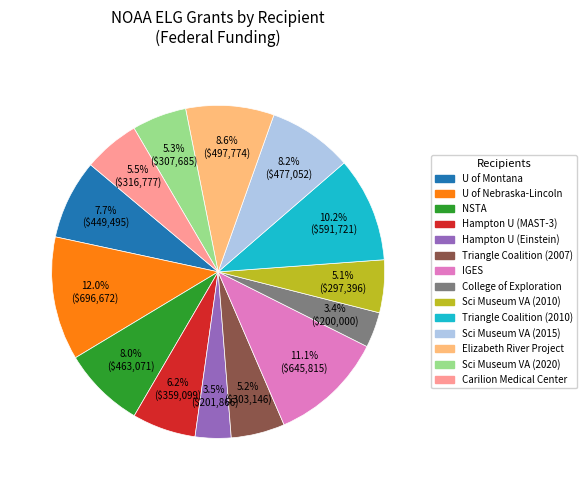

Which category has the biggest portion of the pie?

U of Nebraska-Lincoln